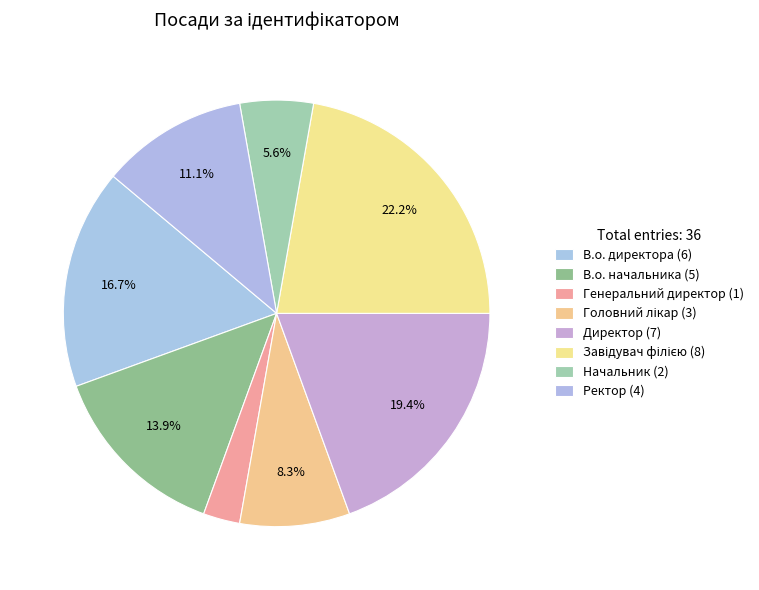

Count the number of slices in the pie.

8